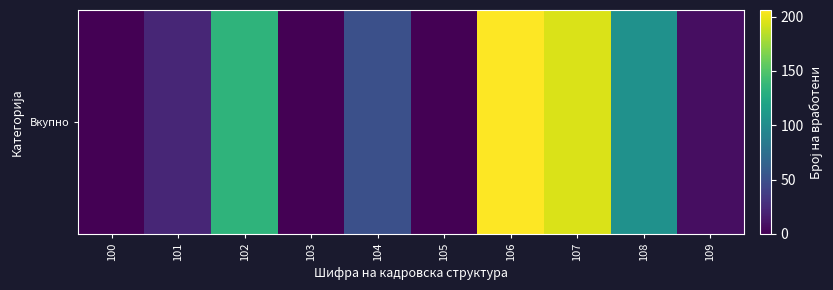

Which category has the lowest value across all series?

100